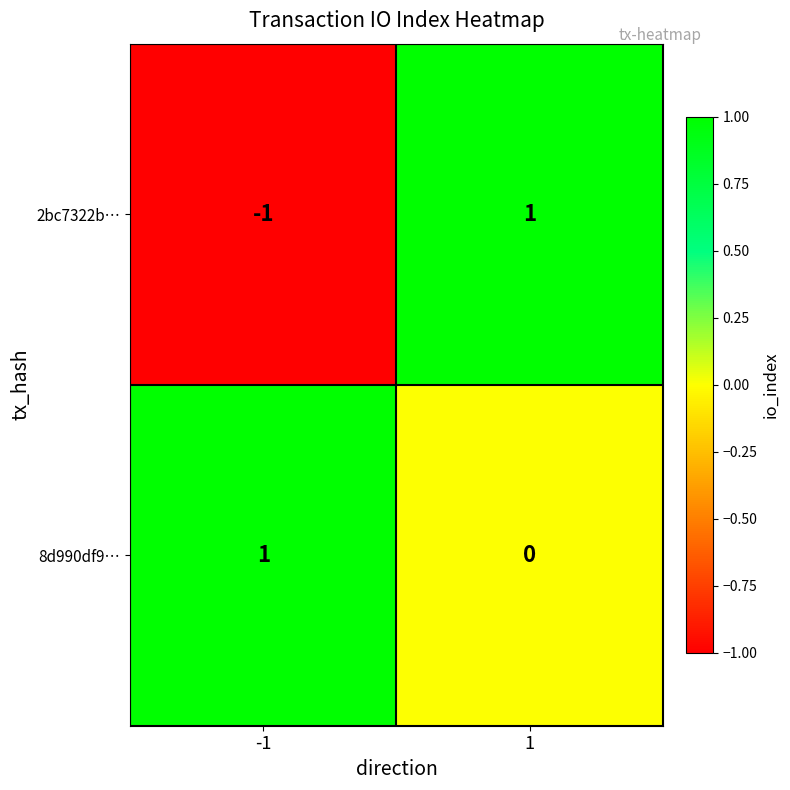

Which series changed the most between -1 and 1?

2bc7322b…